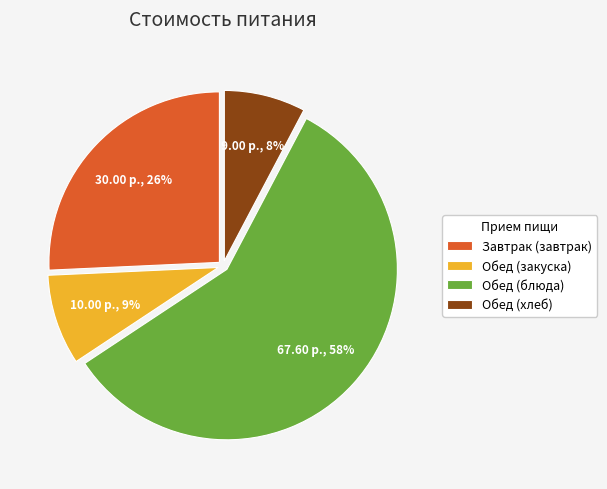

Approximately how many times larger is the value at Обед (хлеб) compared to Обед (закуска)?

0.9